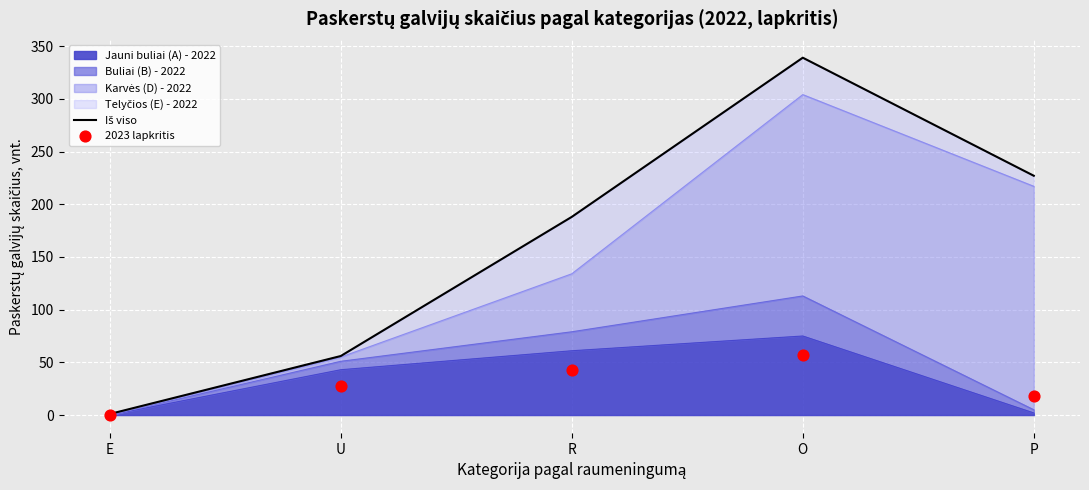

Which series has the largest total across all categories?

Iš viso